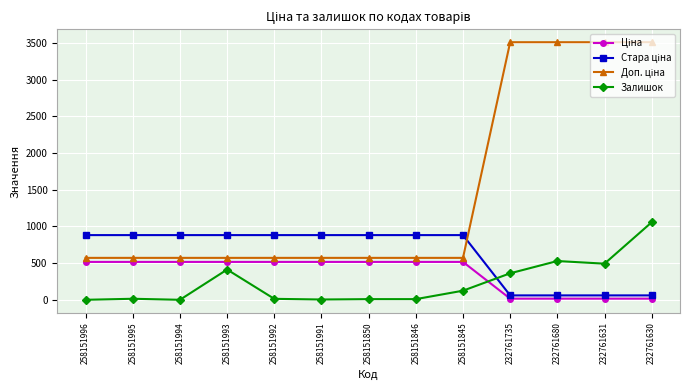

The value of Залишок at 232761630 is 1056.0. True or false?

True